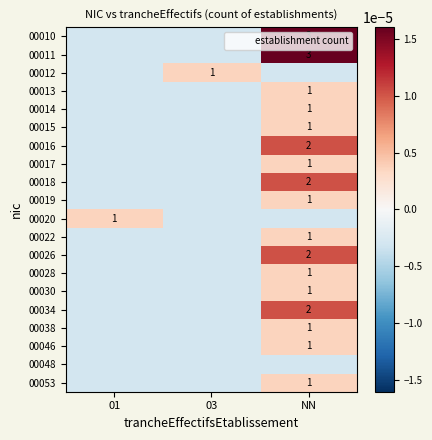

True or false: 00026 has a value of 2.0 at NN.

True